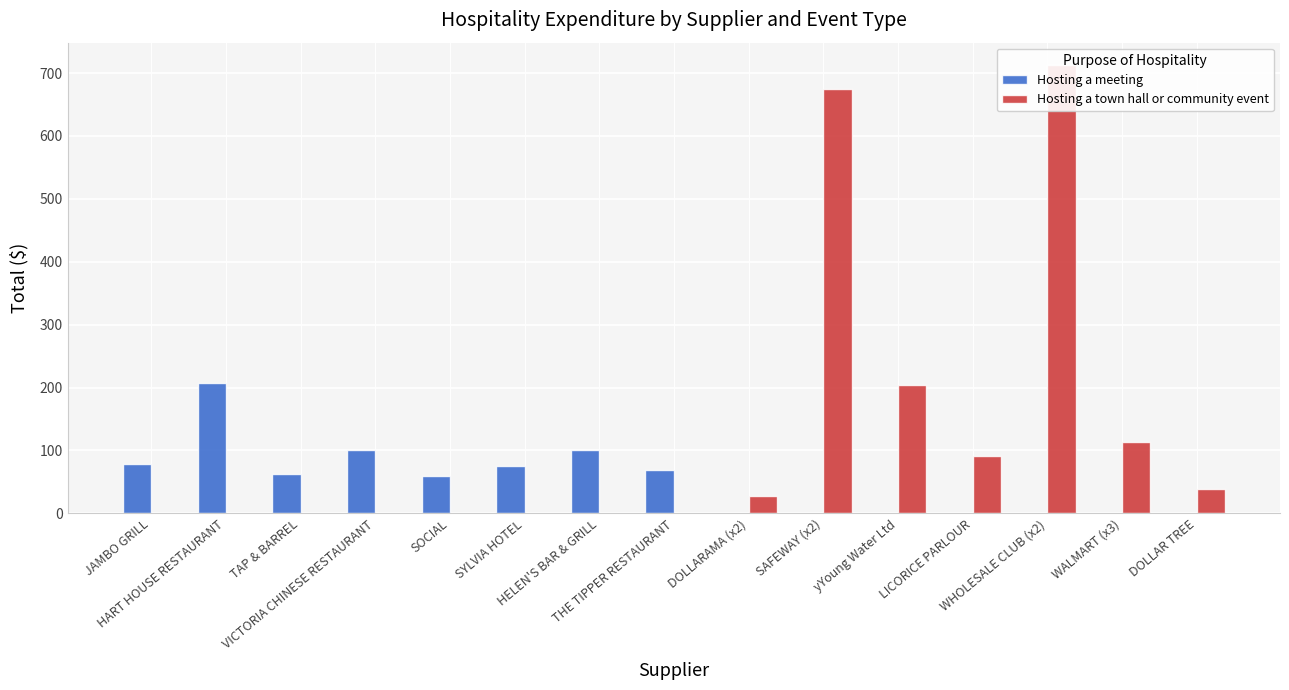

What position from the left is DOLLAR TREE?

15